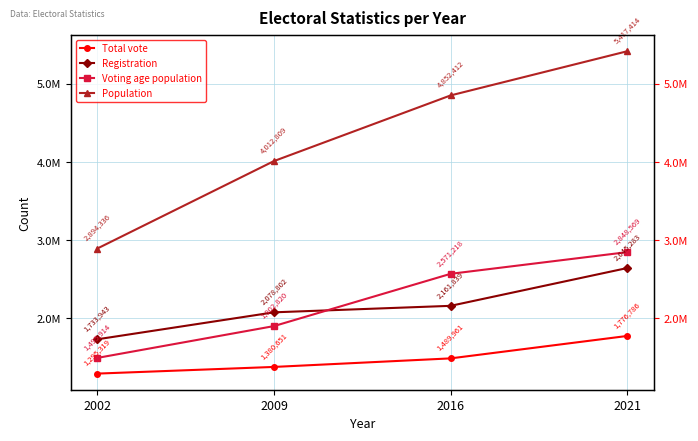

What is the lowest value of the Registration series?

1733943